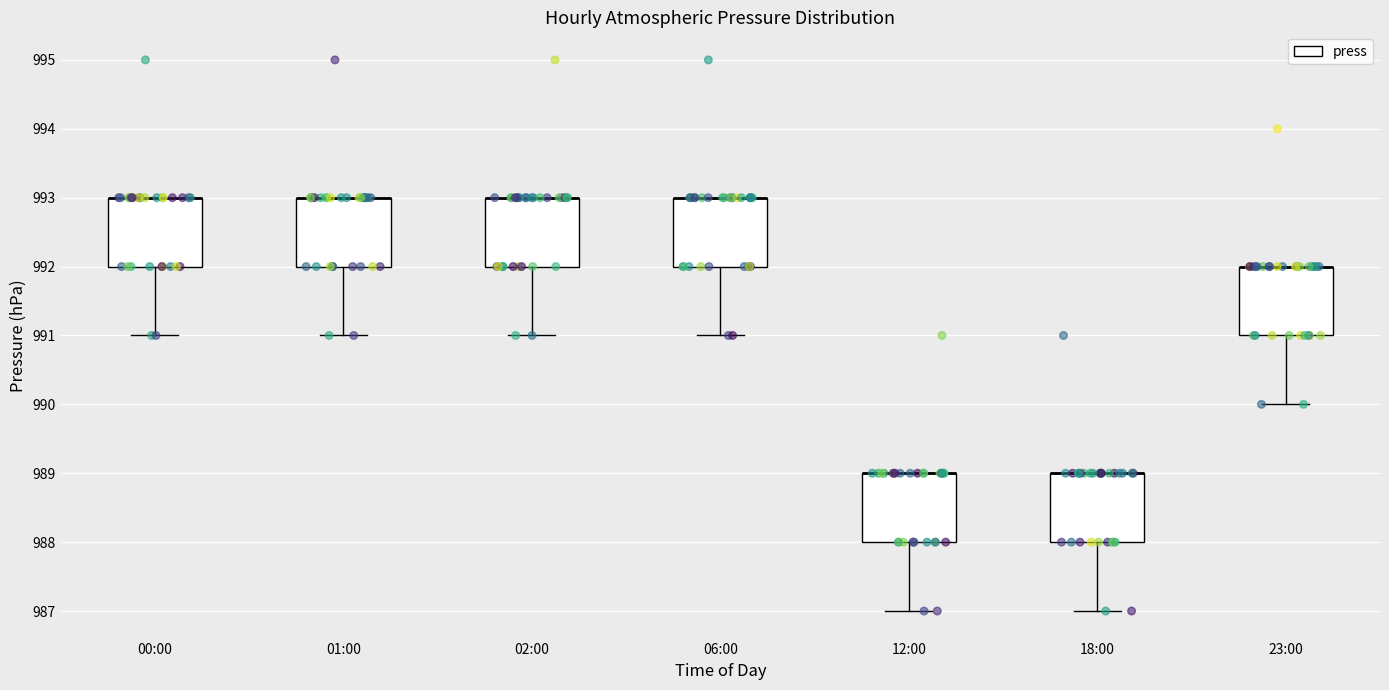

Reading left to right, read every box against the y-axis: the position of its median line, the range the box covers, and the ends of its whiskers. The values are not printed on the chart, so give them approximately, as read against the axis.

00:00: median 993 (drawn on the box's upper edge), box 992 to 993, whiskers 991 to 993
01:00: median 993 (drawn on the box's upper edge), box 992 to 993, whiskers 991 to 993
02:00: median 993 (drawn on the box's upper edge), box 992 to 993, whiskers 991 to 993
06:00: median 993 (drawn on the box's upper edge), box 992 to 993, whiskers 991 to 993
12:00: median 989 (drawn on the box's upper edge), box 988 to 989, whiskers 987 to 989
18:00: median 989 (drawn on the box's upper edge), box 988 to 989, whiskers 987 to 989
23:00: median 992 (drawn on the box's upper edge), box 991 to 992, whiskers 990 to 992